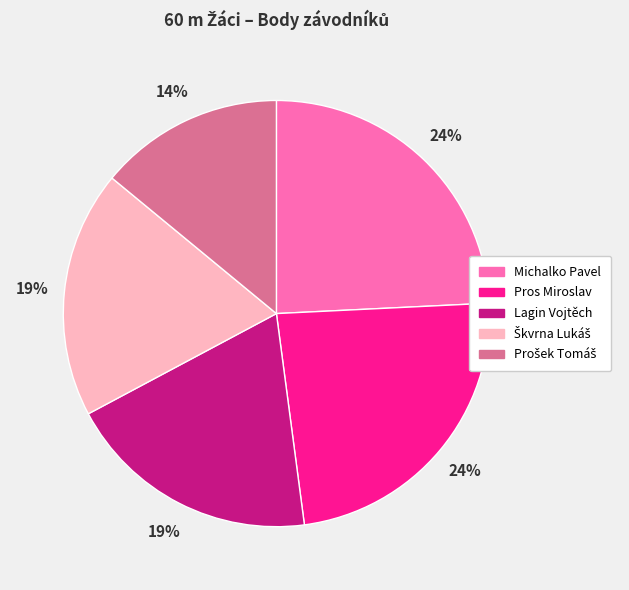

To the nearest percent, what is the average slice percentage?

20%